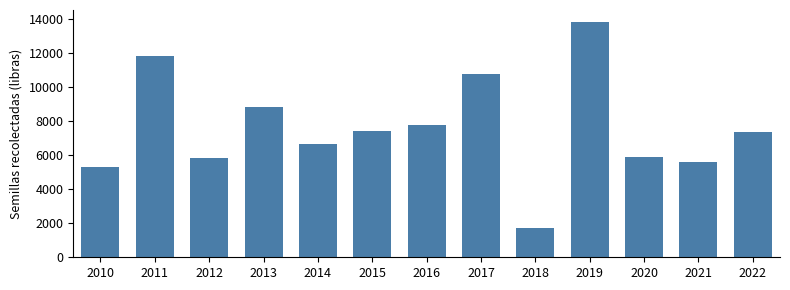

How many values exceed 7326?

7